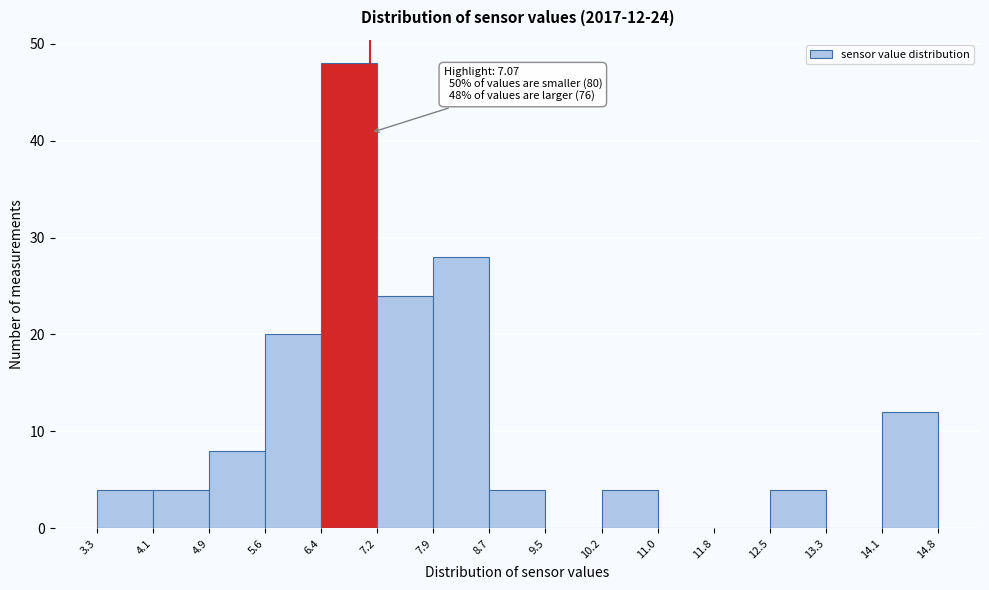

Which range on the x-axis has the tallest bar?

6.4 to 7.2